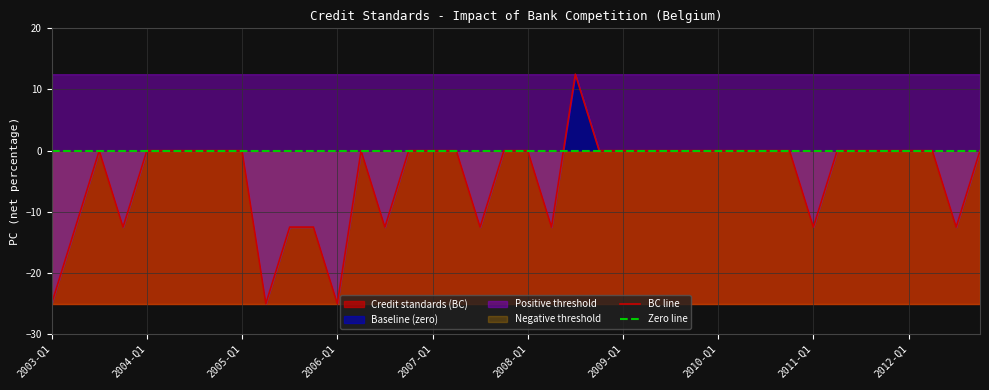

Rank the series by their maximum value, from highest to lowest.

BC line, Zero line